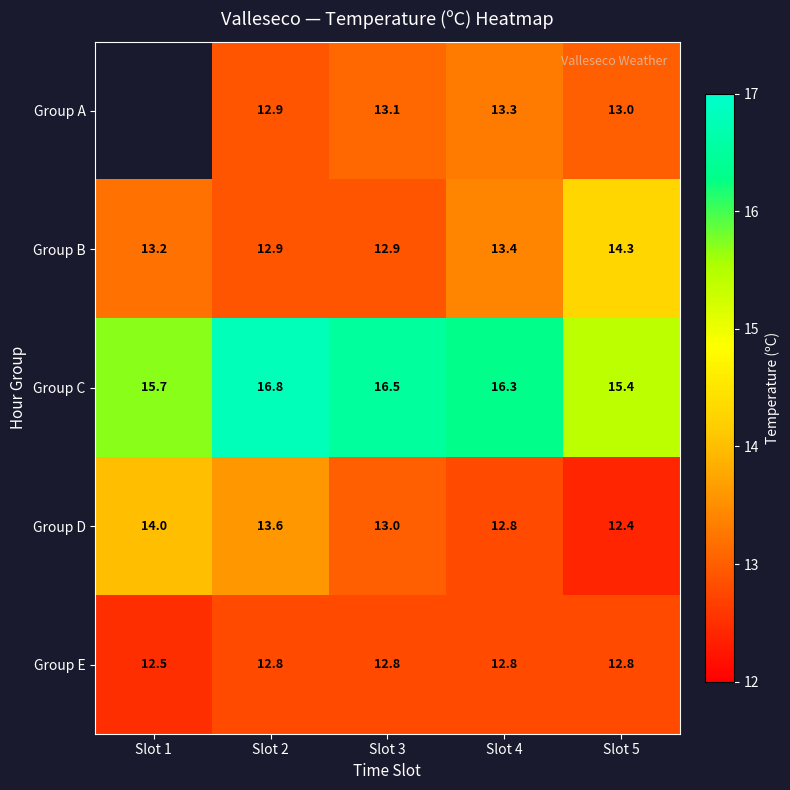

Between Slot 2 and Slot 3, which series saw the biggest shift?

Group D